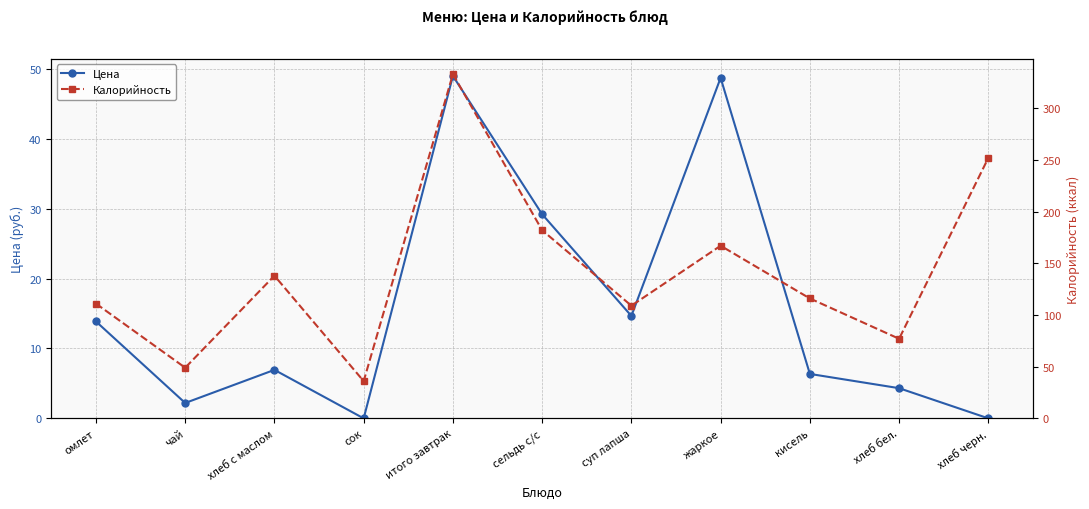

Which series has the largest total across all categories?

Калорийность